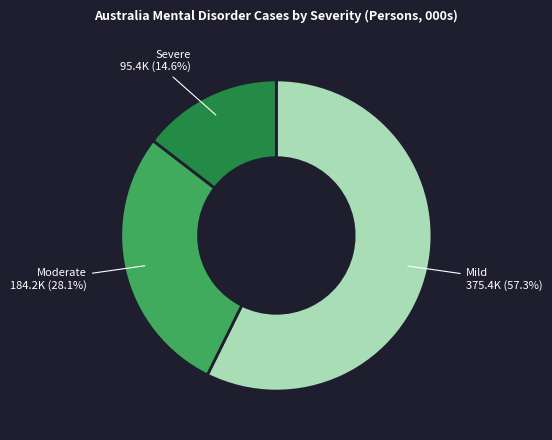

What is the majority slice?

Mild